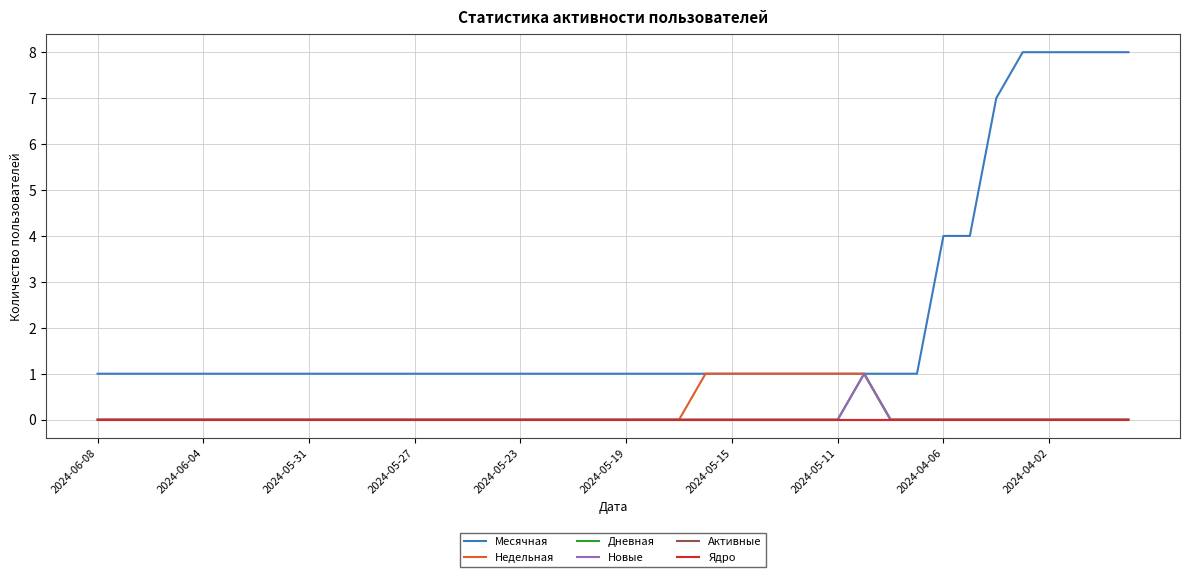

True or false: Месячная and Активные intersect in this chart.

False